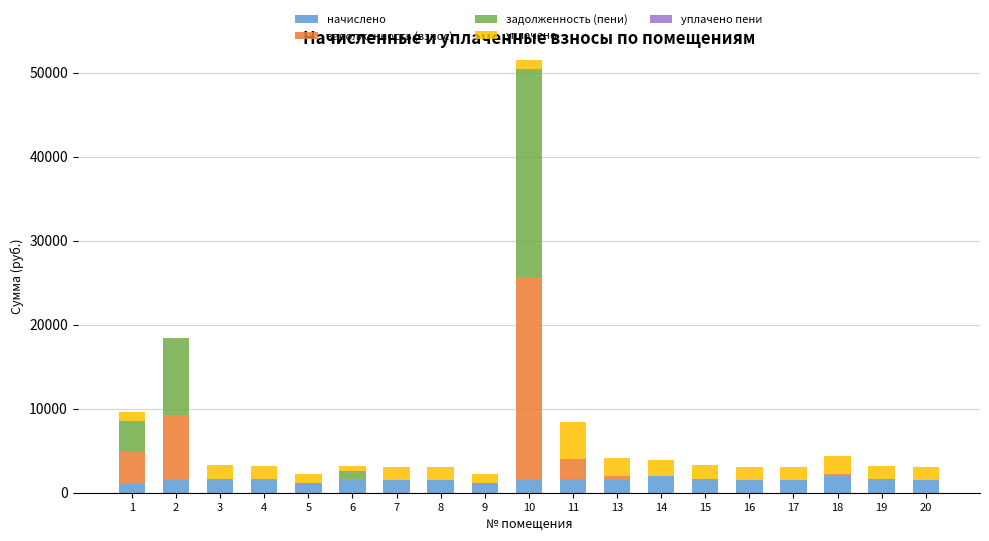

What is the highest value of the начислено series?

1965.2